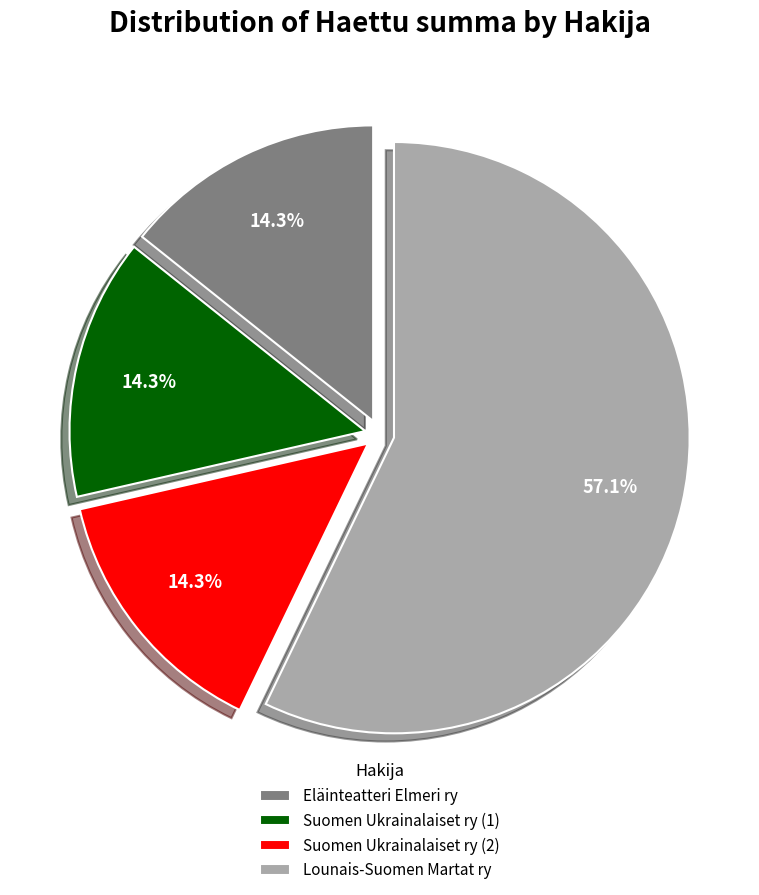

Is Lounais-Suomen Martat ry the majority of the pie?

Yes